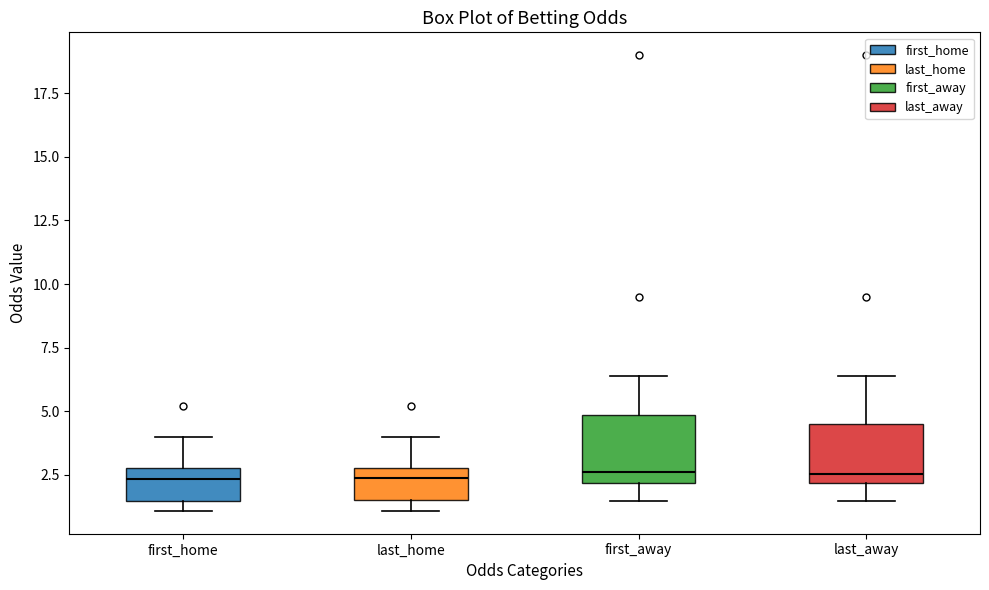

Reading left to right, transcribe this box plot: for each box, give where its median line is, the range the box spans, and where its two whiskers end, as read against the y-axis. The values are not printed on the chart, so give them approximately, as read against the axis.

first_home: median 2.5, box 1.5 to 3.0, whiskers 1.0 to 4.0
last_home: median 2.5, box 1.5 to 3.0, whiskers 1.0 to 4.0
first_away: median 2.5, box 2.0 to 5.0, whiskers 1.5 to 6.5
last_away: median 2.5, box 2.0 to 4.5, whiskers 1.5 to 6.5